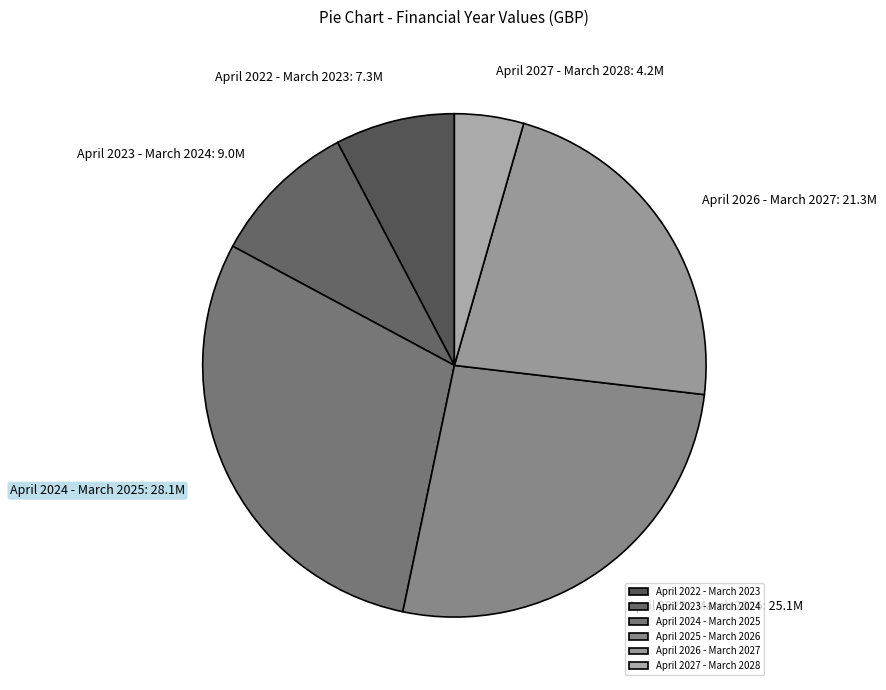

Do April 2025 - March 2026 and April 2024 - March 2025 together represent more than half of the pie?

Yes